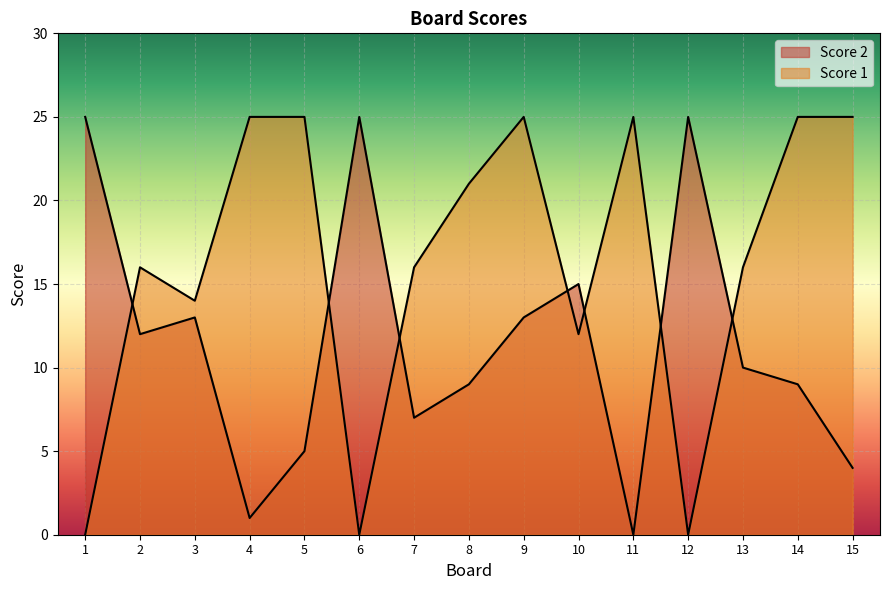

What is the average value of the Score 2 series?

12